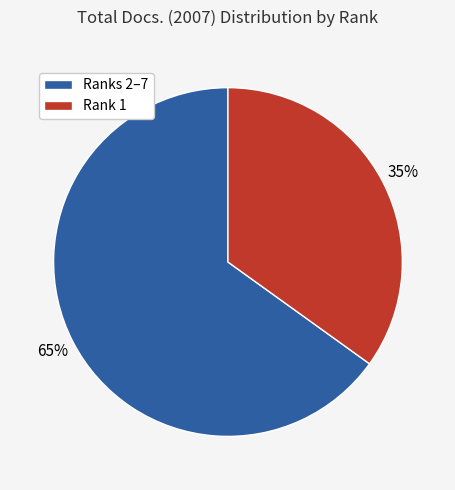

To the nearest percent, what is the difference between the largest and smallest slice percentages?

30%